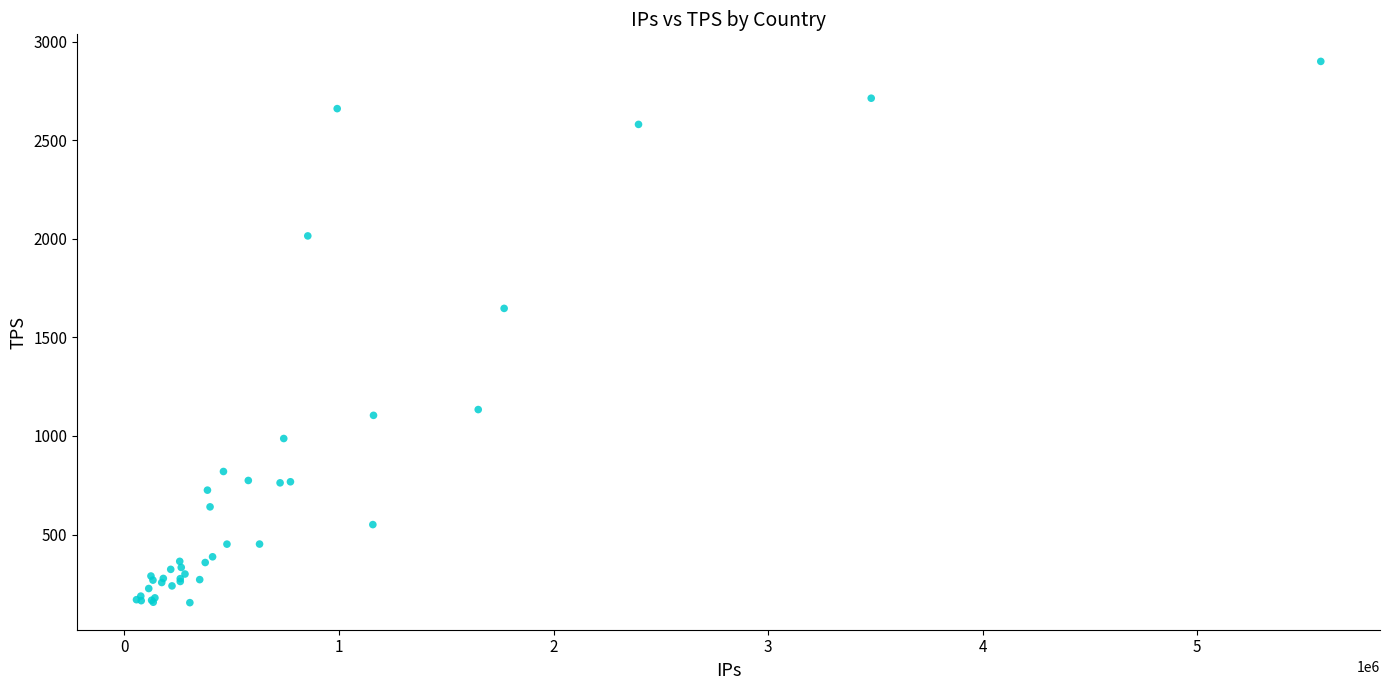

What Y value in the scatter plot is closest to 1527?

1647.4